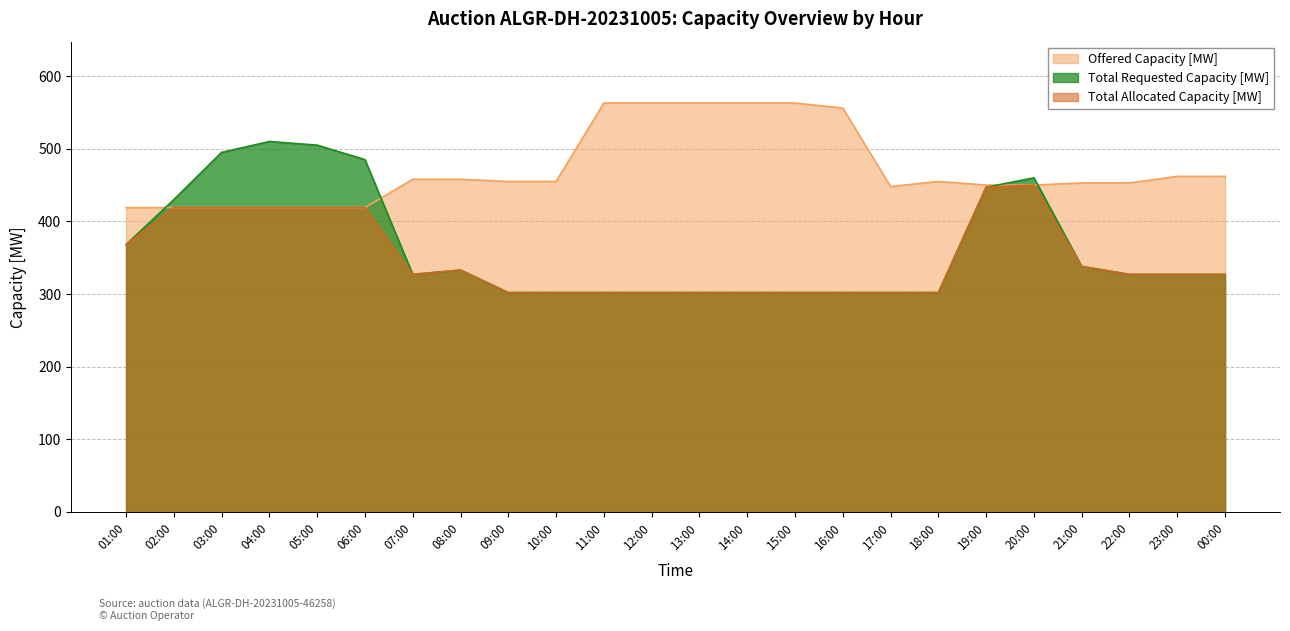

What is the sum of all Offered Capacity [MW] values?

11344